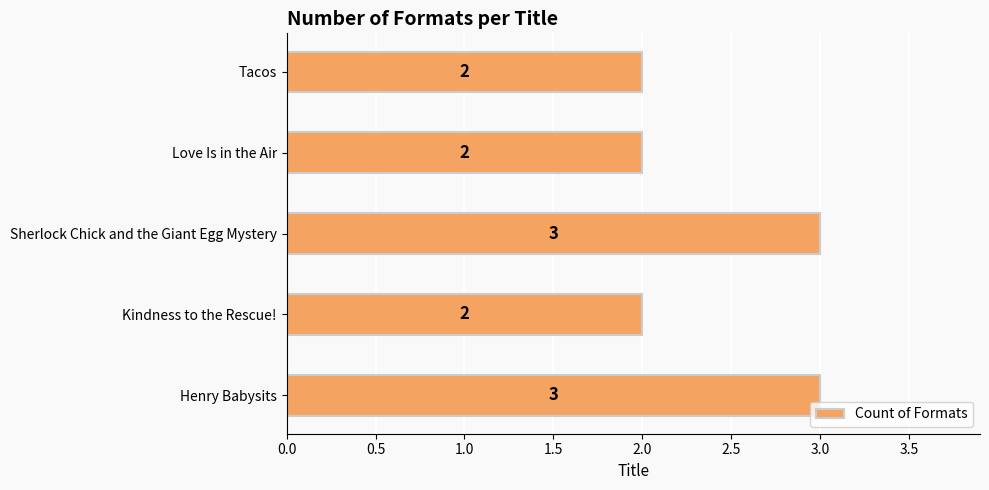

What is the difference between the second highest and minimum values?

1